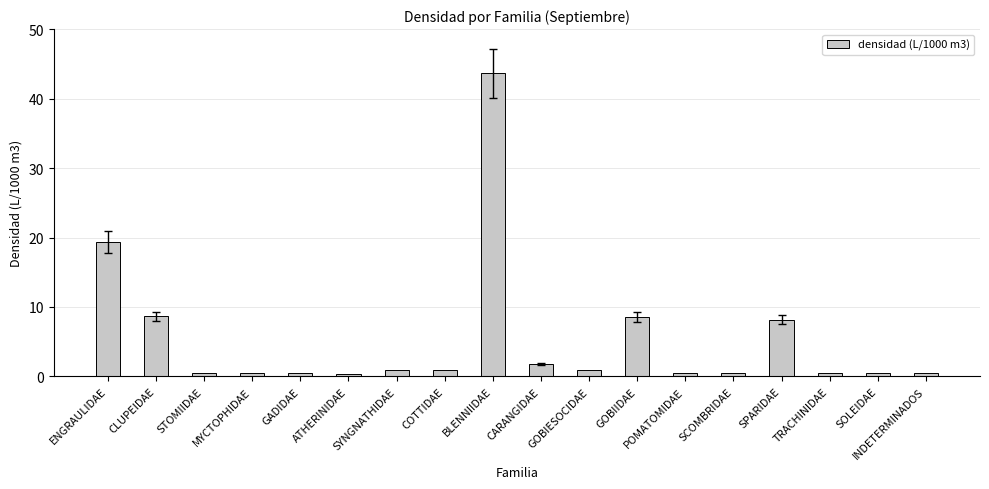

What is the label of the 13th bar from the left?

POMATOMIDAE